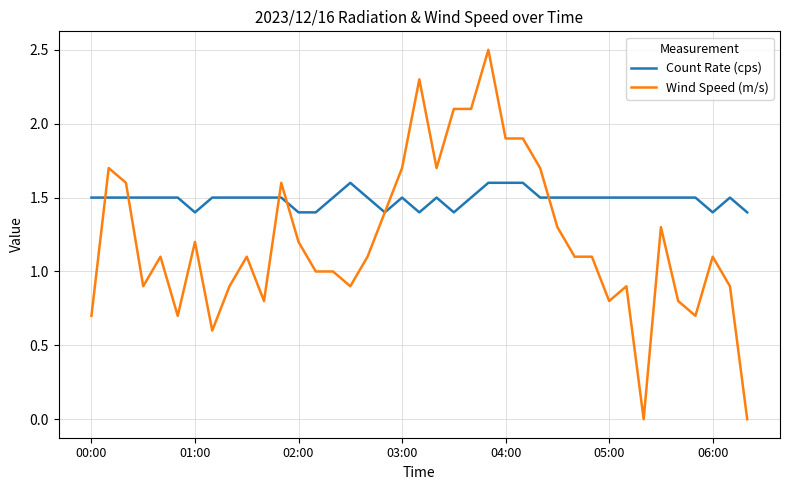

What is the maximum value shown in the chart?

2.5